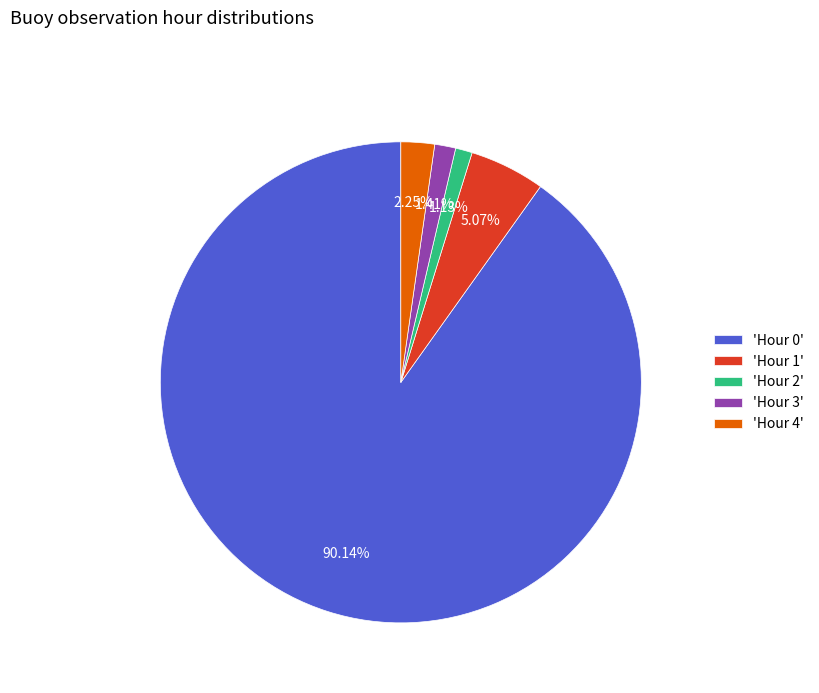

Which has a higher value, 'Hour 1' or 'Hour 0'?

'Hour 0'